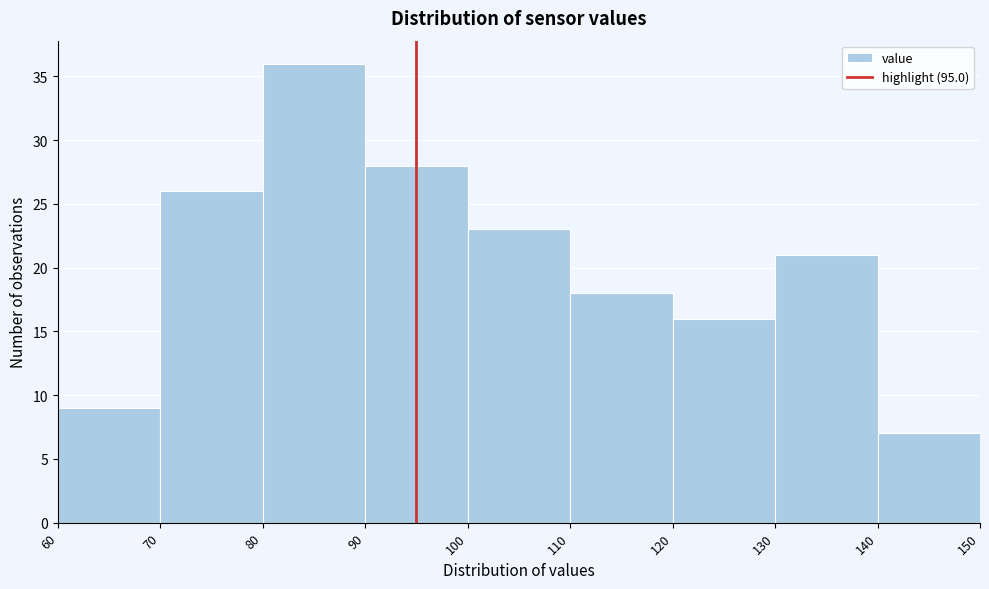

What is the height of the bar covering 100 to 110 on the x-axis? The values are not printed on the chart, so give them approximately, as read against the axis.

23